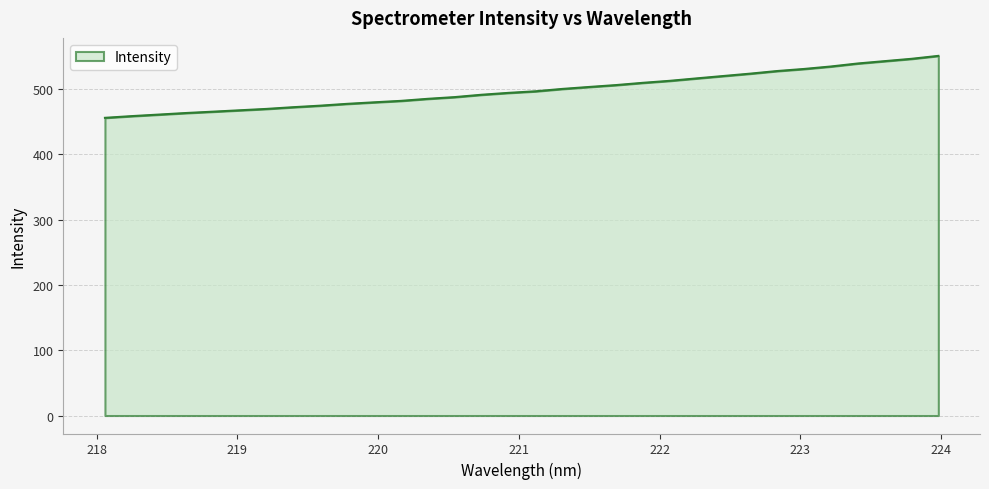

Is this an area chart (filled region under the line)?

Yes